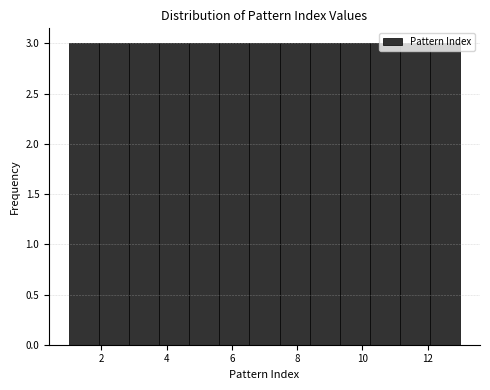

Reading left to right, transcribe this chart: for each bar, give the range it covers on the x-axis and its height. Neither the bar edges nor the heights are printed on the chart, so give them approximately, as read against the axes.

1.0 to 2.0: 3
2.0 to 2.8: 3
2.8 to 3.8: 3
3.8 to 4.6: 3
4.6 to 5.6: 3
5.6 to 6.6: 3
6.6 to 7.4: 3
7.4 to 8.4: 3
8.4 to 9.4: 3
9.4 to 10.2: 3
10.2 to 11.2: 3
11.2 to 12.0: 3
12.0 to 13.0: 3